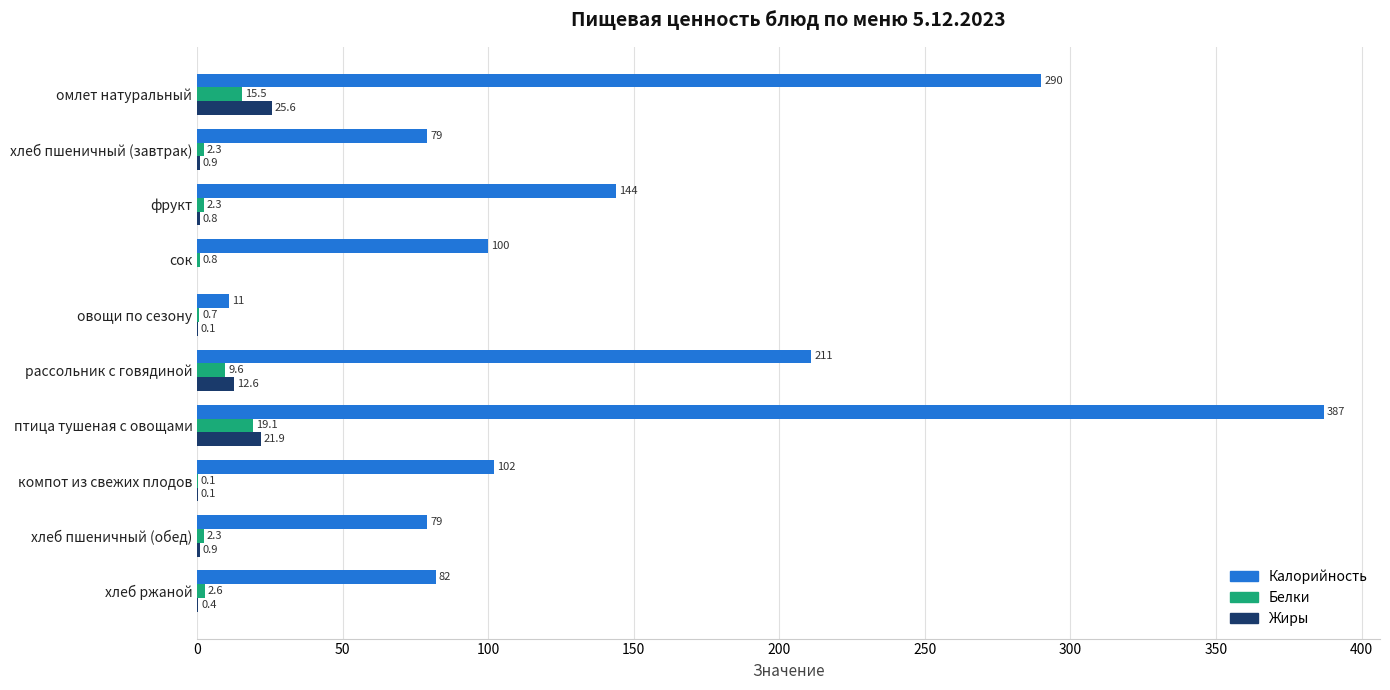

What is the sum of all Белки values?

55.3